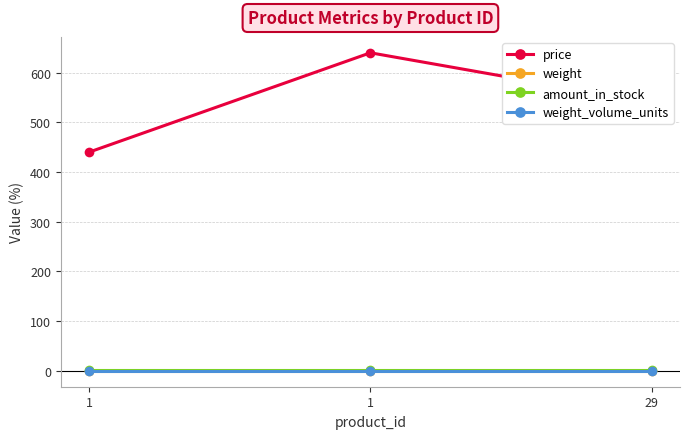

Is the value of weight_volume_units at 1 greater than the value of price at 1?

No